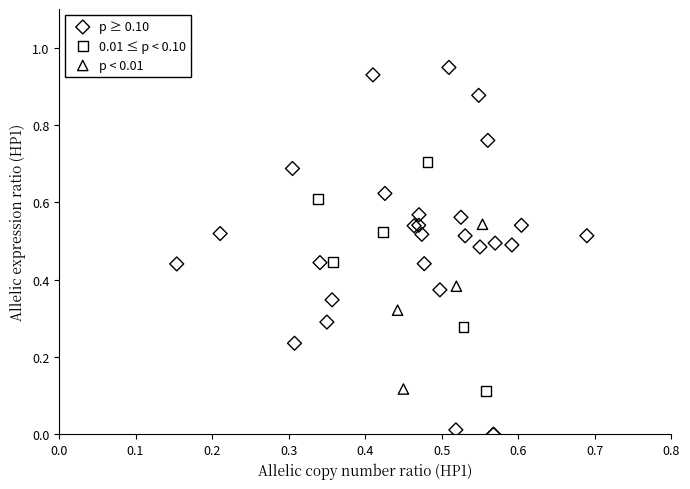

Which series has the largest Y range (max minus min)?

p ≥ 0.10